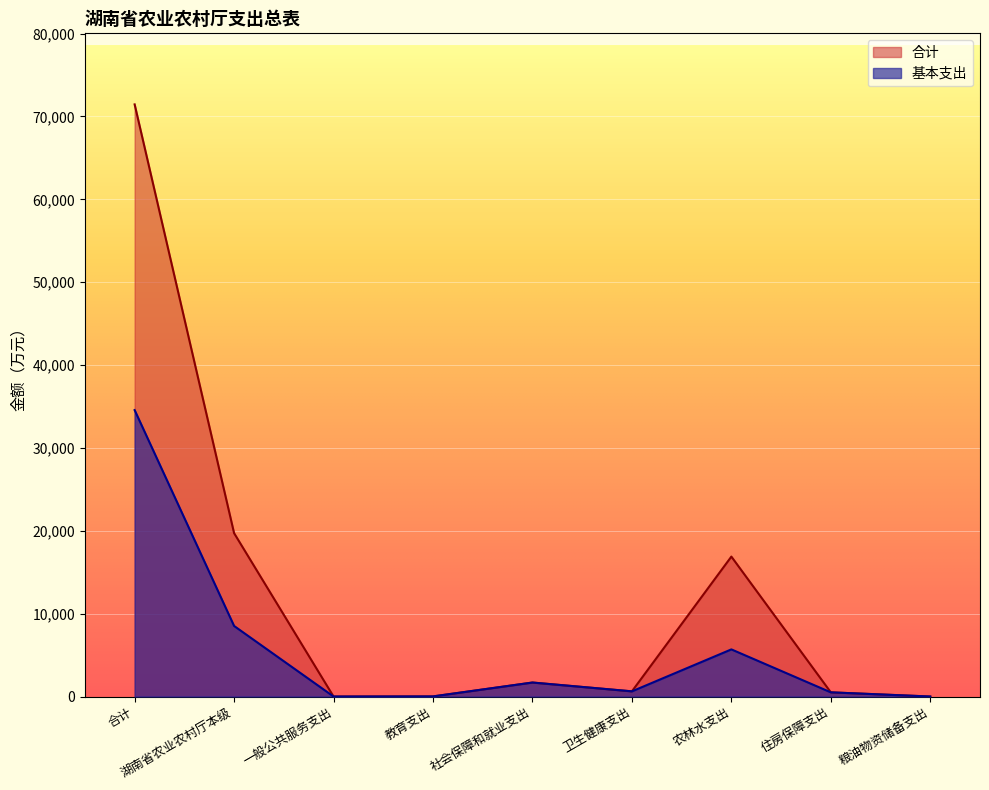

What are all the series names shown in the legend?

合计, 基本支出